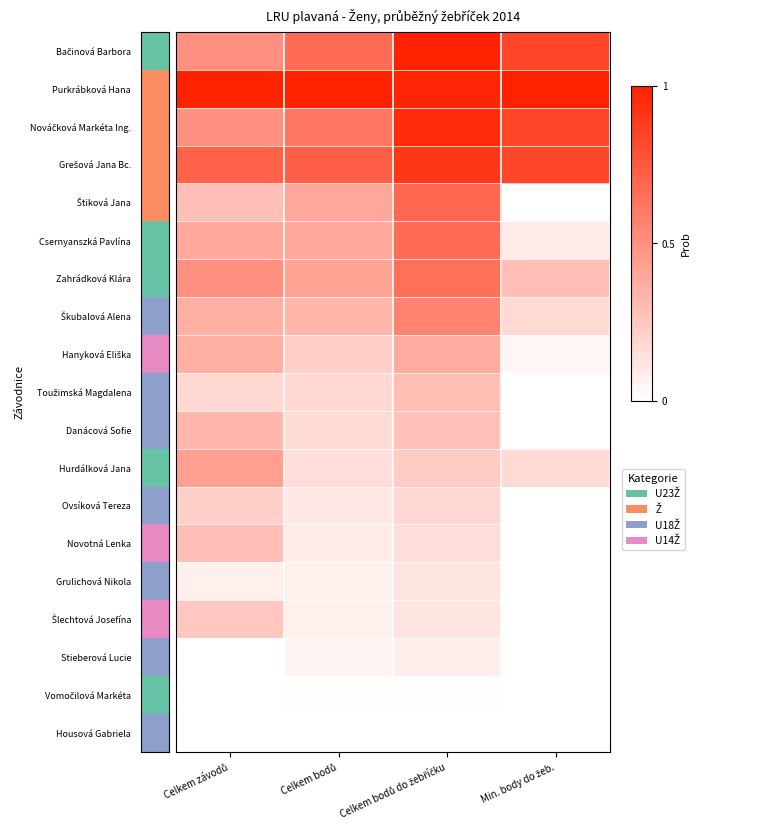

List the labels in order of Purkrábková Hana value, largest first.

Celkem závodů, Celkem bodů, Min. body do žeb., Celkem bodů do žebříčku